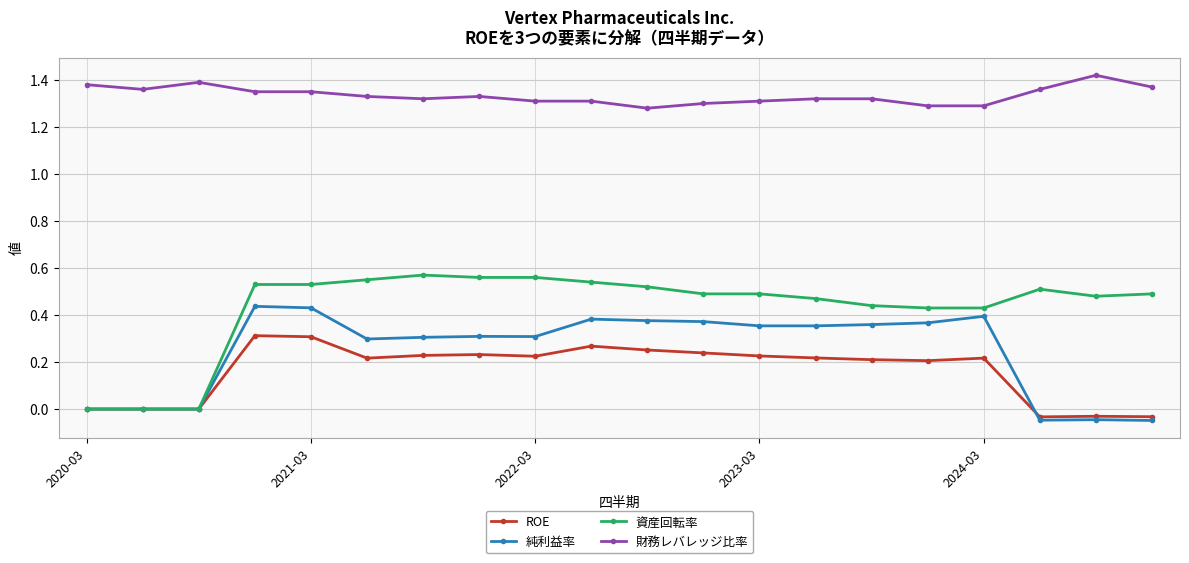

Which series has the widest spread of values?

資産回転率